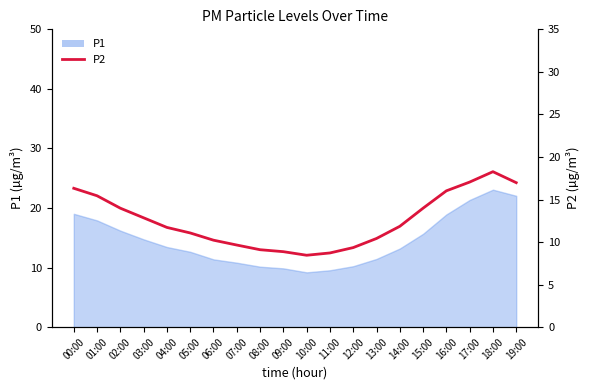

How many lines are shown in the chart?

1